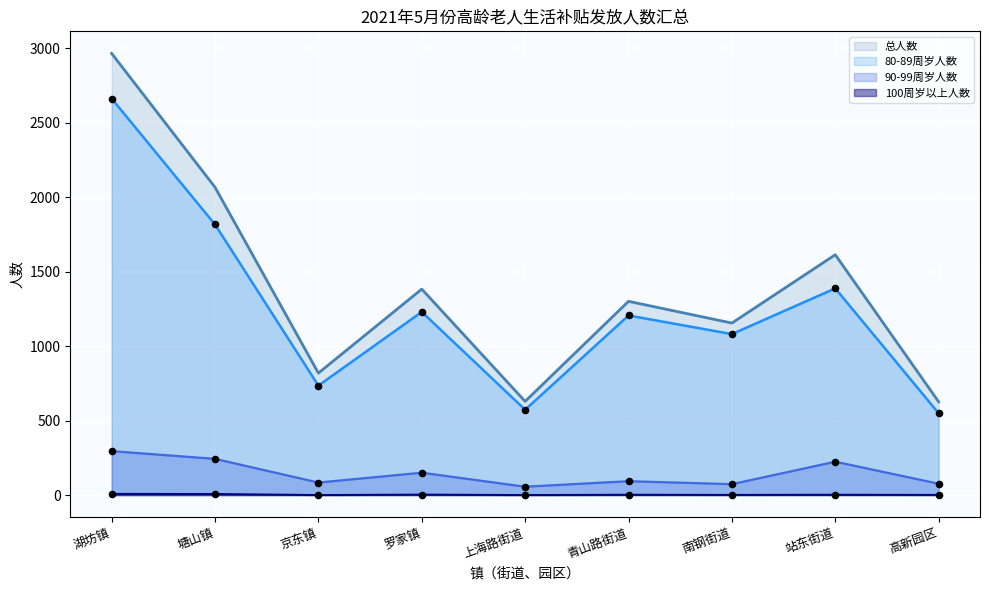

At how many categories does at least one series exceed 476?

9